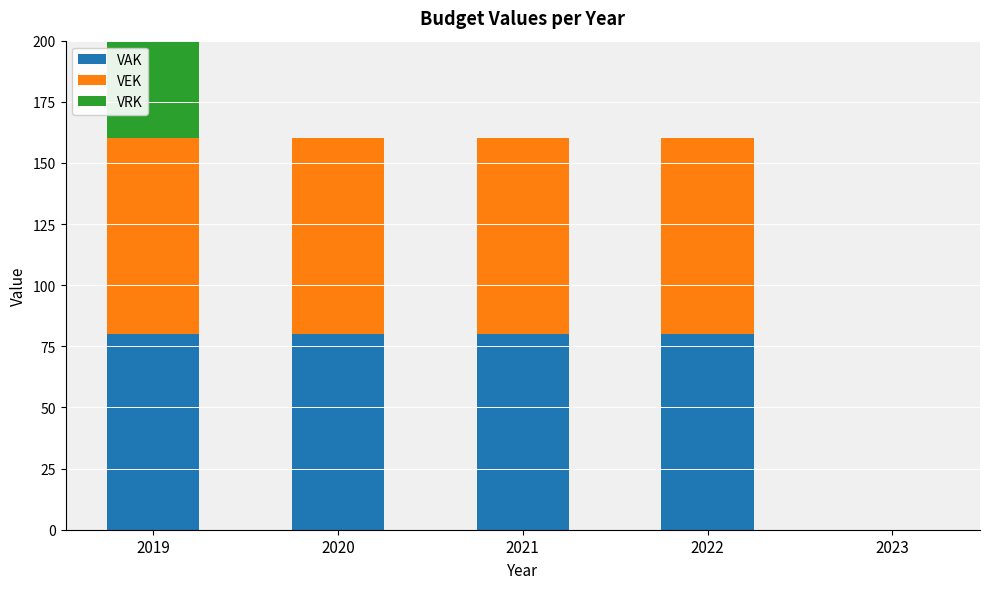

What is the average value of the VEK series?

64